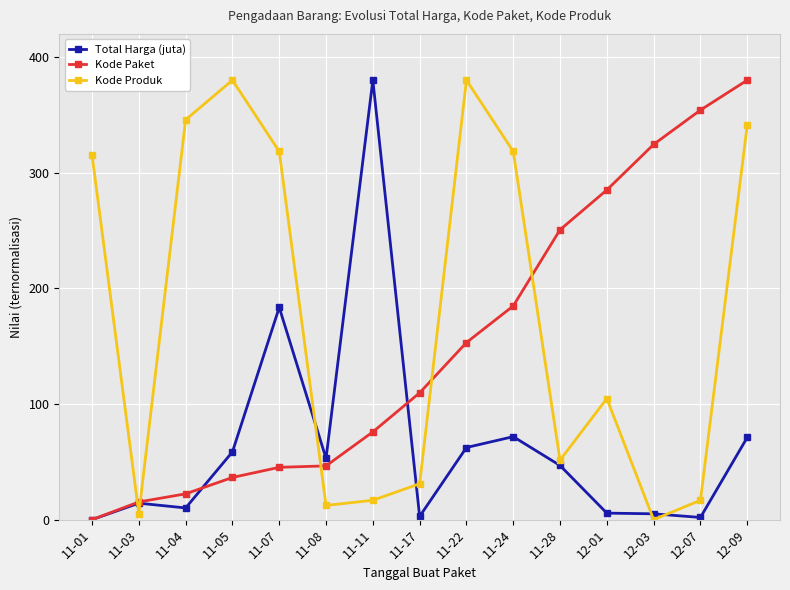

What is the maximum value shown in the chart?

380.0